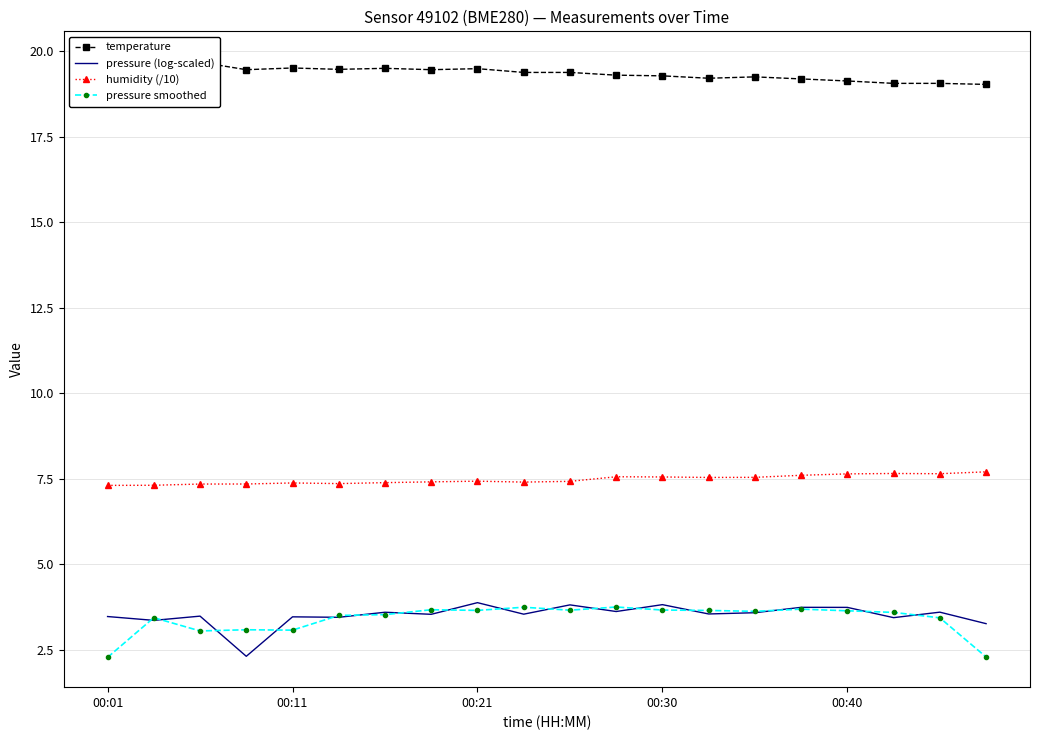

True or false: pressure (log-scaled) and humidity (/10) cross at least once.

False